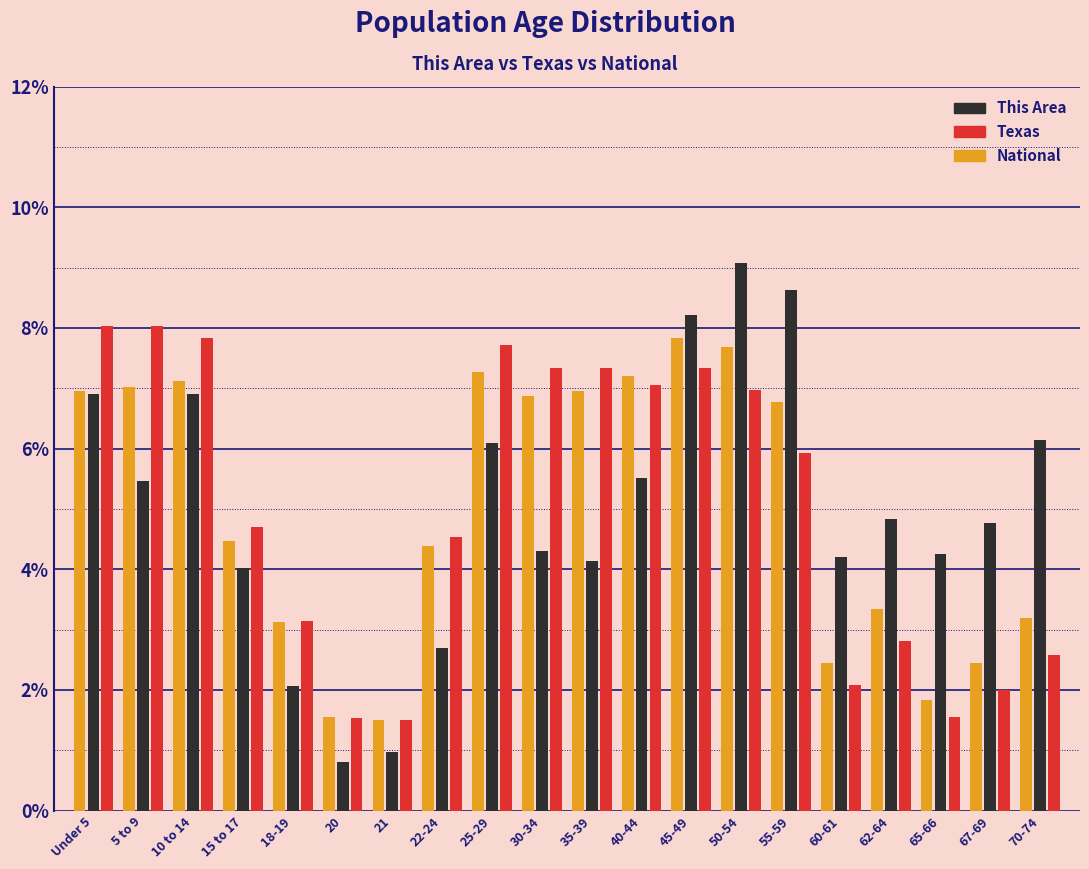

The value of National at 45-49 is 3.9. True or false?

False